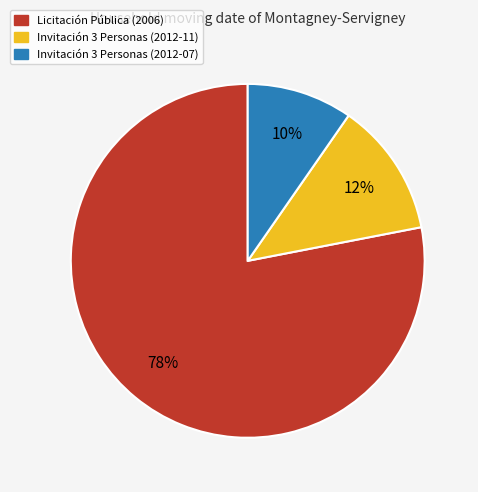

Which category has the biggest portion of the pie?

Licitación Pública (2006)